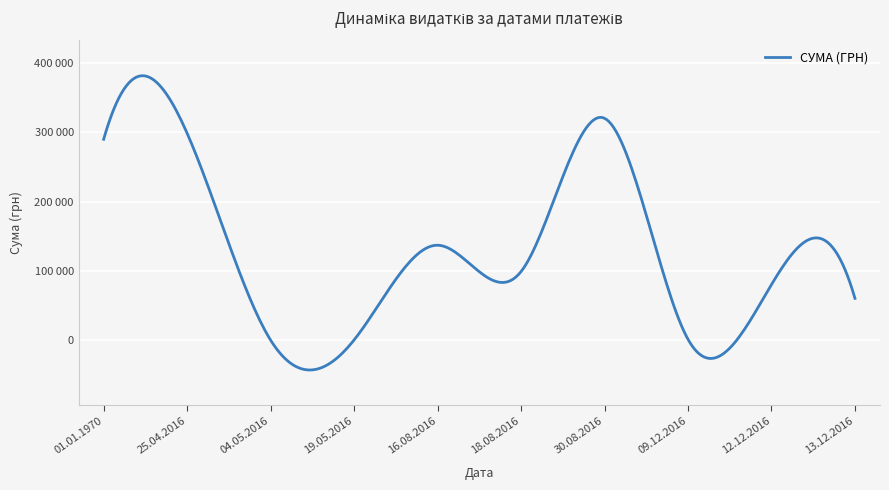

What is the minimum value shown in the chart?

431.3